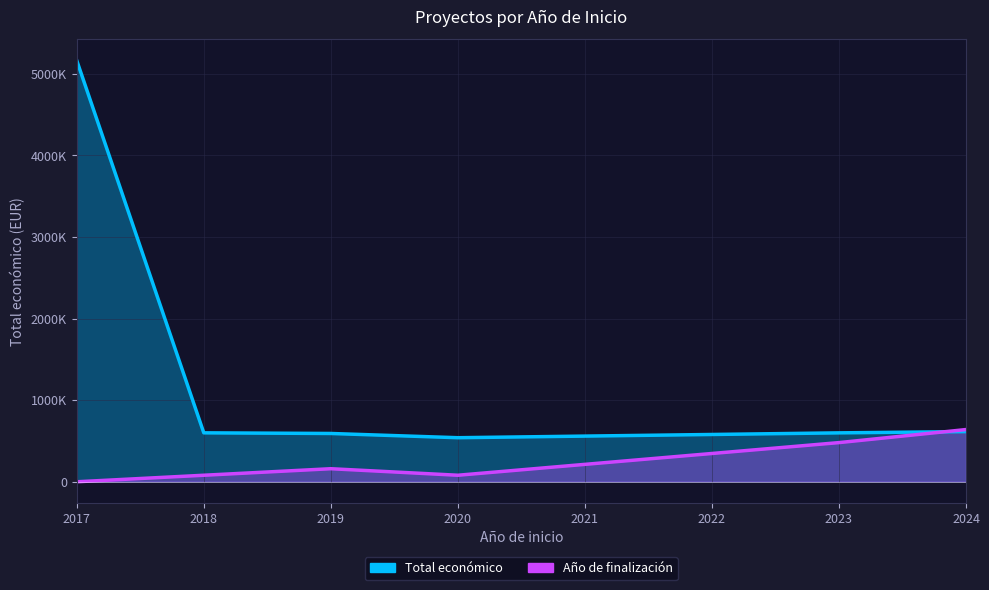

How many data points does each series have?

6